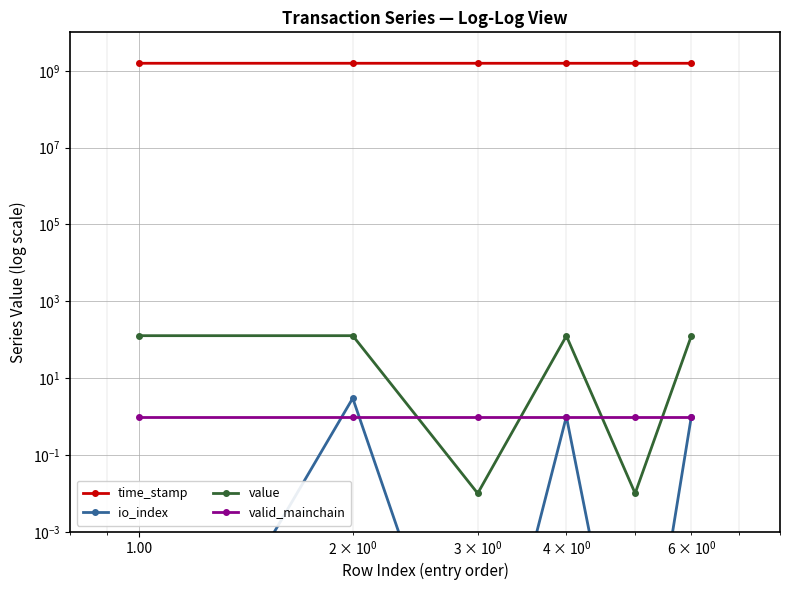

The value of time_stamp at 1.00 is 2417078744.8. True or false?

False